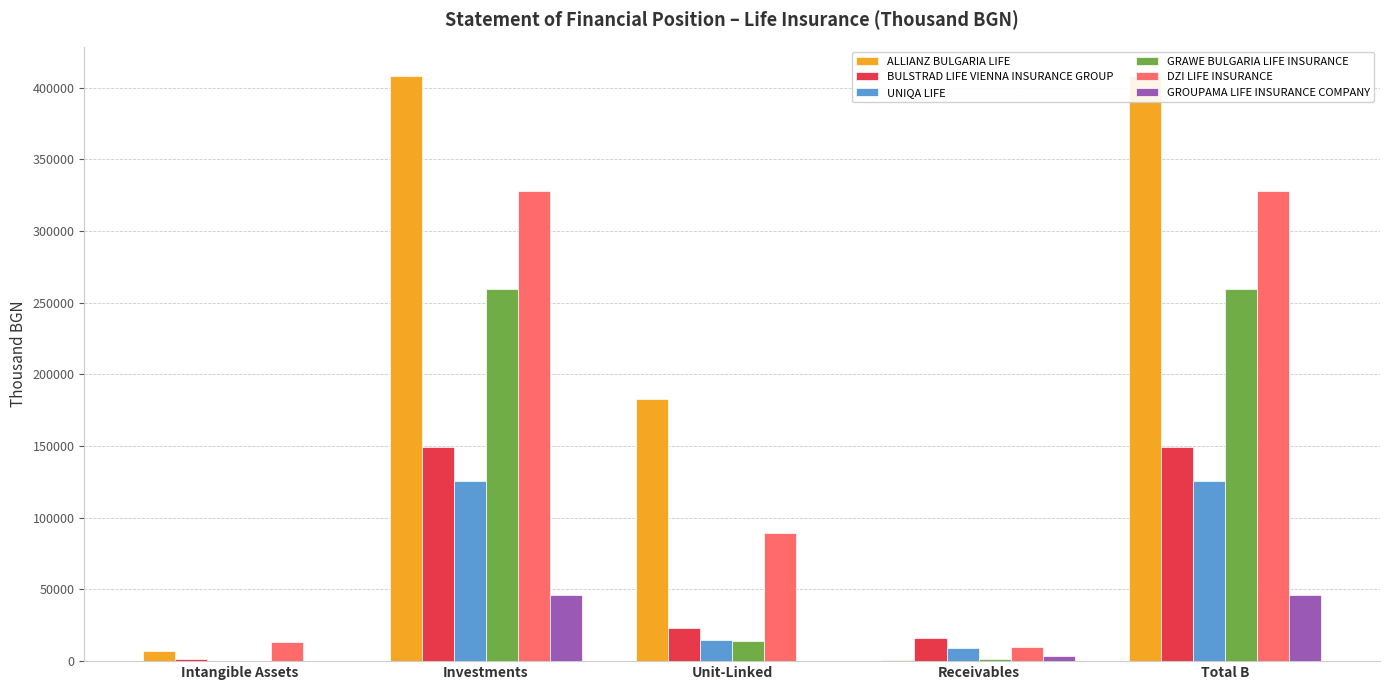

Which series has the widest spread of values?

ALLIANZ BULGARIA LIFE